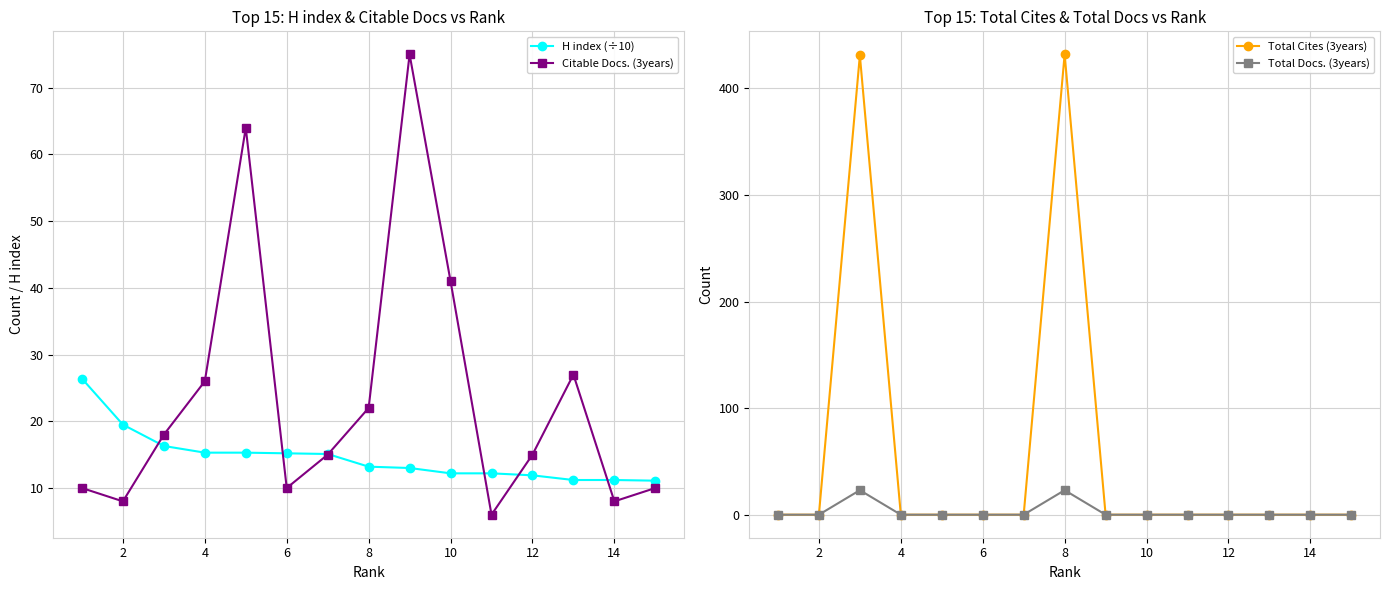

True or false: Total Cites (3years) has a value of -211 at 12.

False